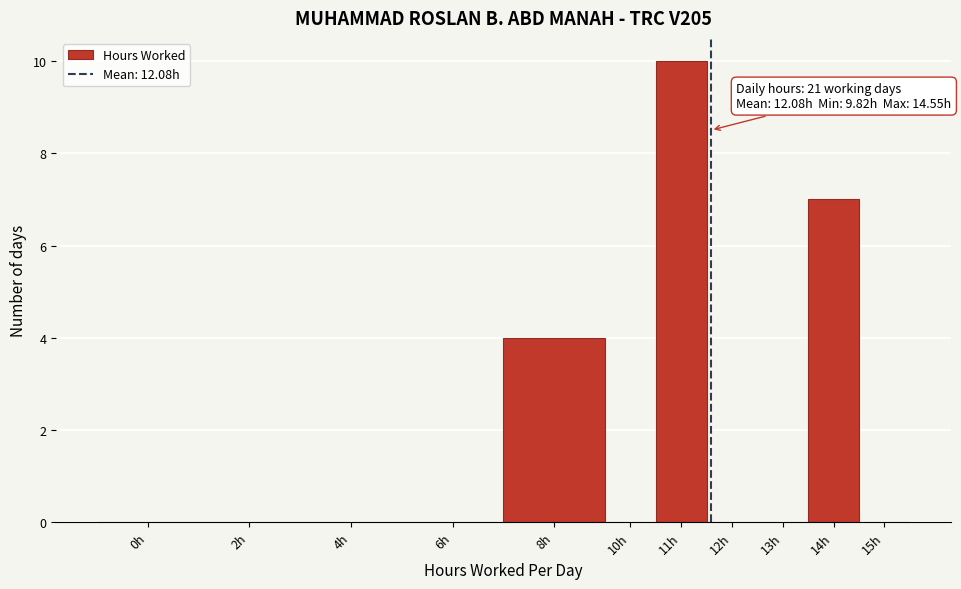

Reading left to right, extract all data points from this chart.

0h=0	2h=0	4h=0	6h=0	8h=4	10h=0	11h=10	12h=0	13h=0	14h=7	15h=0